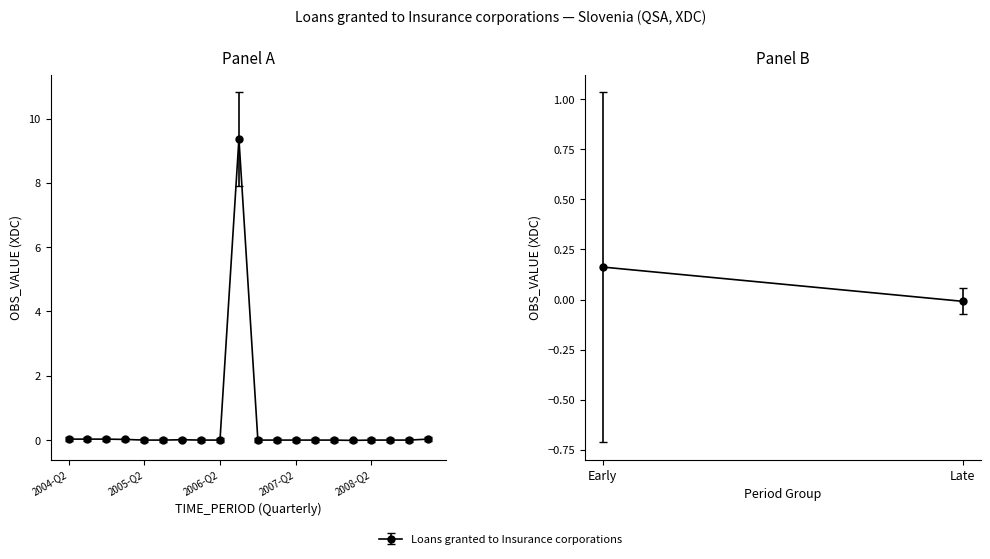

What is the maximum value shown in the chart?

9.4